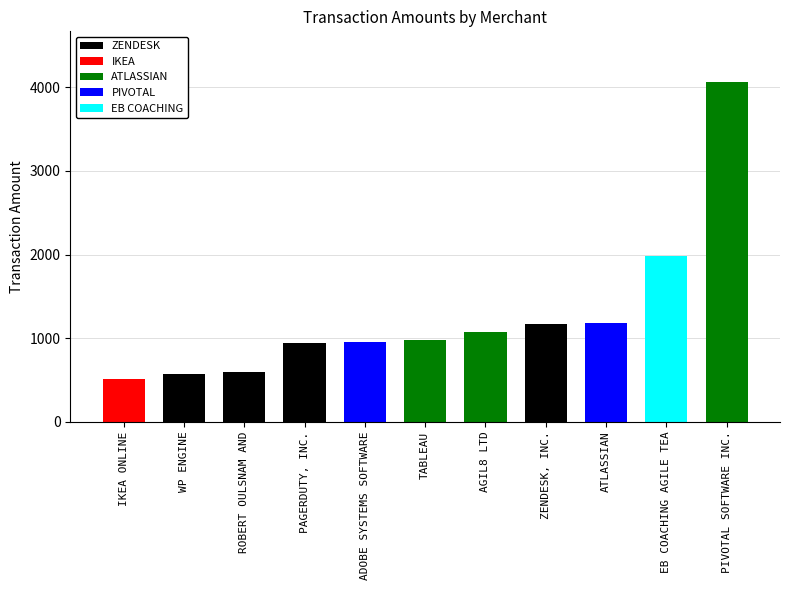

Which has a higher value, ROBERT OULSNAM AND or IKEA ONLINE?

ROBERT OULSNAM AND